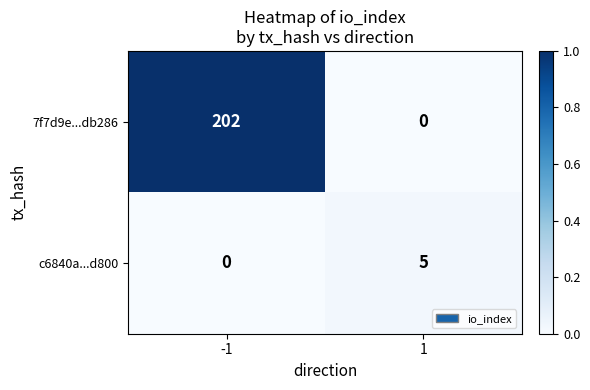

Which series has the largest total across all categories?

7f7d9e...db286